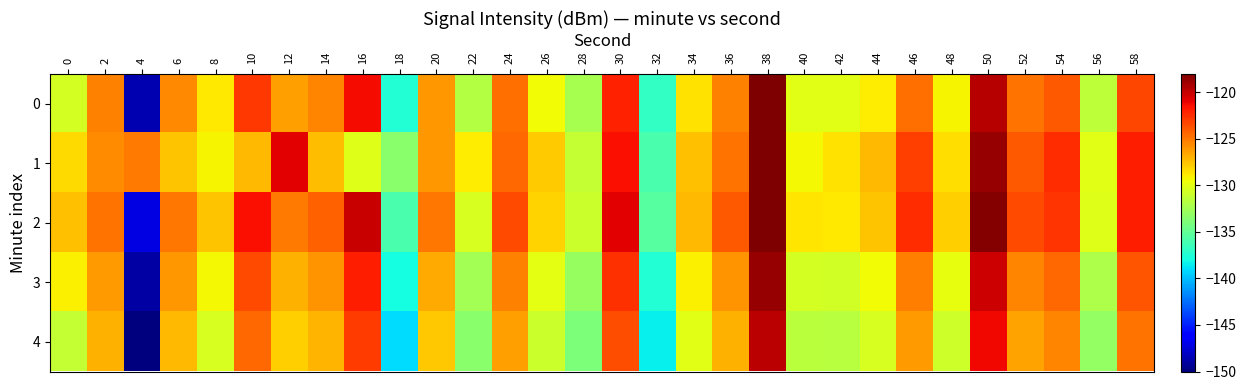

Rank the series at 24 from highest to lowest value.

2, 1, 0, 3, 4